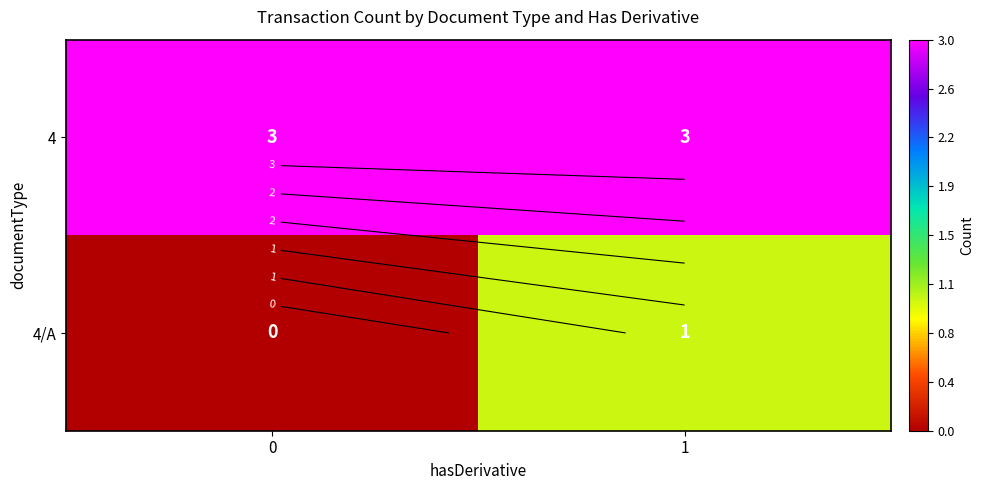

List the labels in order of 4/A value, largest first.

1, 0